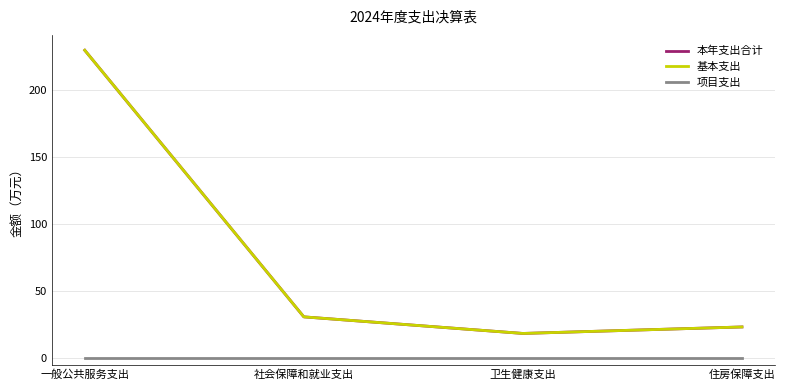

True or false: 本年支出合计 and 基本支出 intersect in this chart.

False